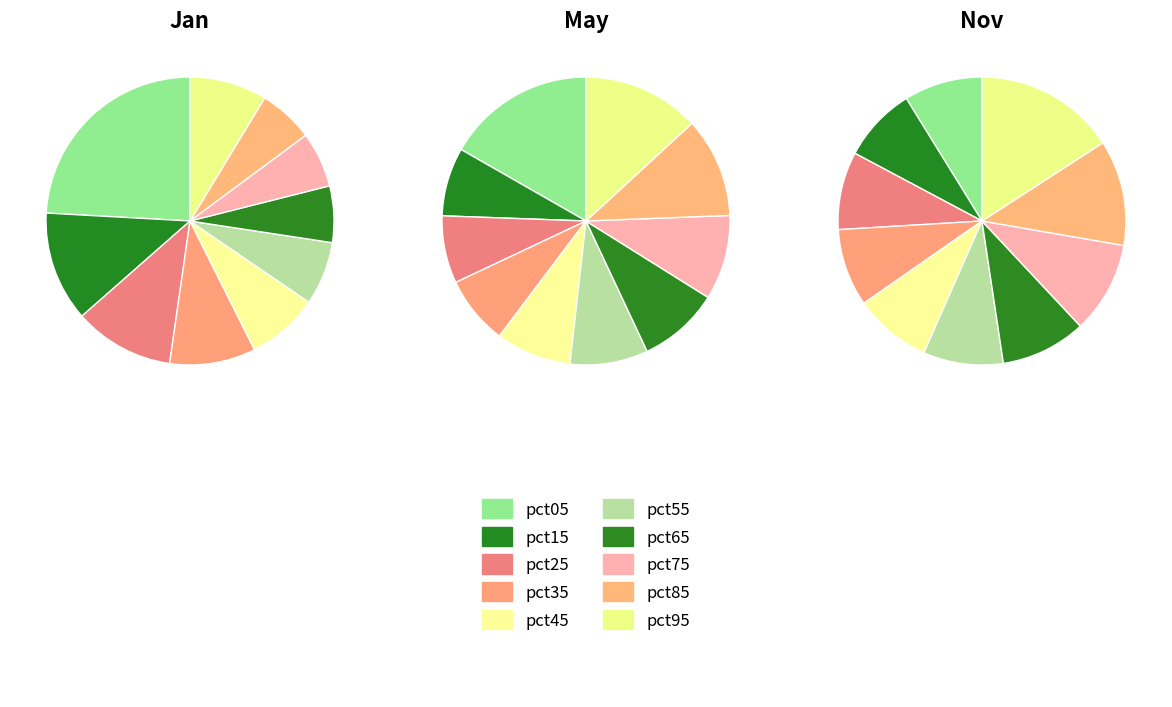

To the nearest percent, what portion does pct25 represent?

11%